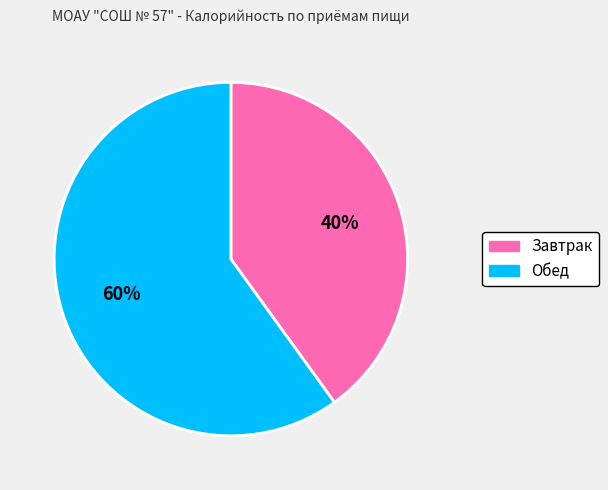

Rank the categories by value from lowest to highest.

Завтрак, Обед